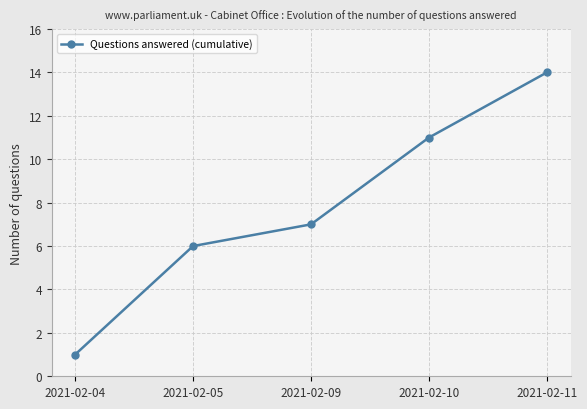

Does the chart display data point markers on the line(s)?

Yes